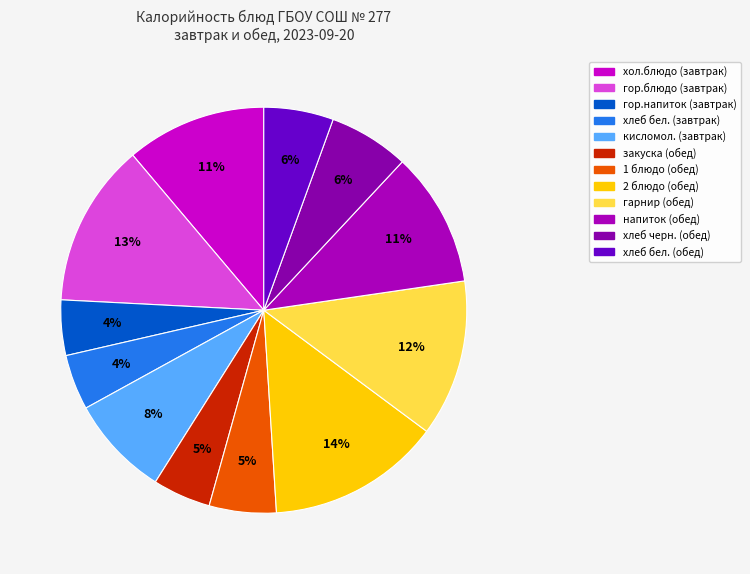

Count the number of slices in the pie.

12